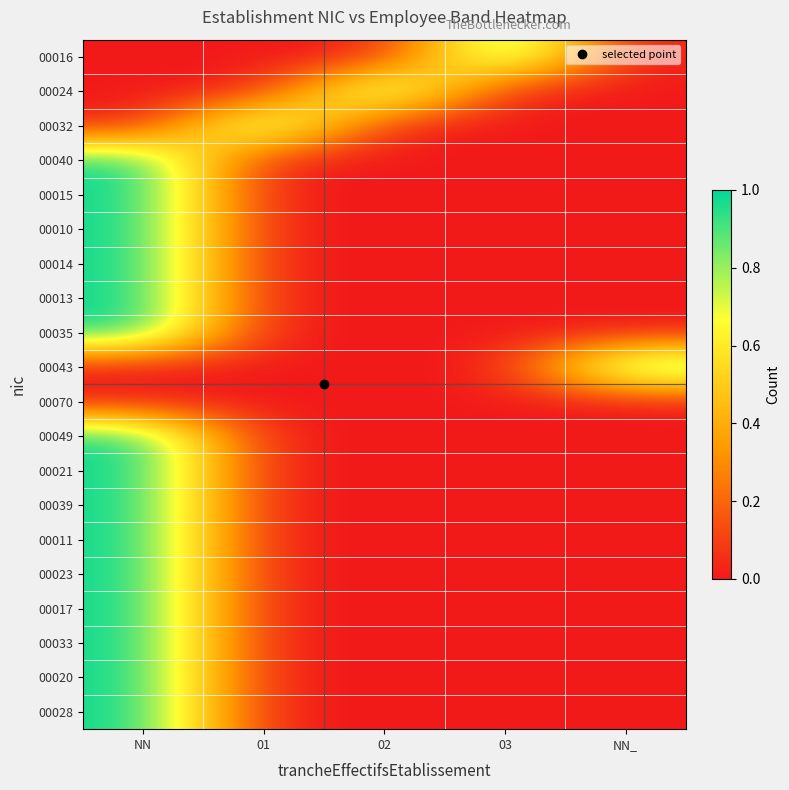

Reading left to right, extract all data points from this chart.

00016: NN=0	01=0	02=0	03=1	NN_=0
00024: NN=0	01=0	02=1	03=0	NN_=0
00032: NN=0	01=1	02=0	03=0	NN_=0
00040: NN=1	01=0	02=0	03=0	NN_=0
00015: NN=1	01=0	02=0	03=0	NN_=0
00010: NN=1	01=0	02=0	03=0	NN_=0
00014: NN=1	01=0	02=0	03=0	NN_=0
00013: NN=1	01=0	02=0	03=0	NN_=0
00035: NN=1	01=0	02=0	03=0	NN_=0
00043: NN=0	01=0	02=0	03=0	NN_=1
00070: NN=0	01=0	02=0	03=0	NN_=0
00049: NN=1	01=0	02=0	03=0	NN_=0
00021: NN=1	01=0	02=0	03=0	NN_=0
00039: NN=1	01=0	02=0	03=0	NN_=0
00011: NN=1	01=0	02=0	03=0	NN_=0
00023: NN=1	01=0	02=0	03=0	NN_=0
00017: NN=1	01=0	02=0	03=0	NN_=0
00033: NN=1	01=0	02=0	03=0	NN_=0
00020: NN=1	01=0	02=0	03=0	NN_=0
00028: NN=1	01=0	02=0	03=0	NN_=0